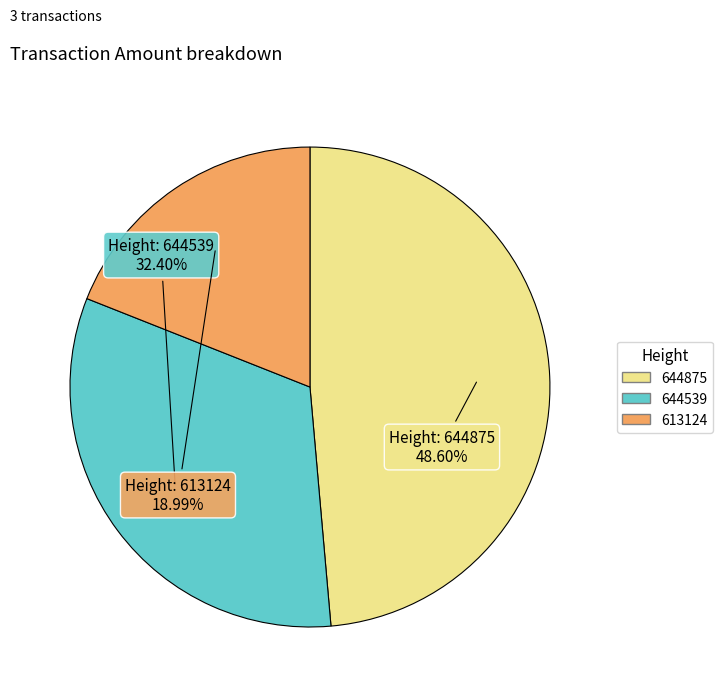

What is the smallest slice in the pie chart?

613124